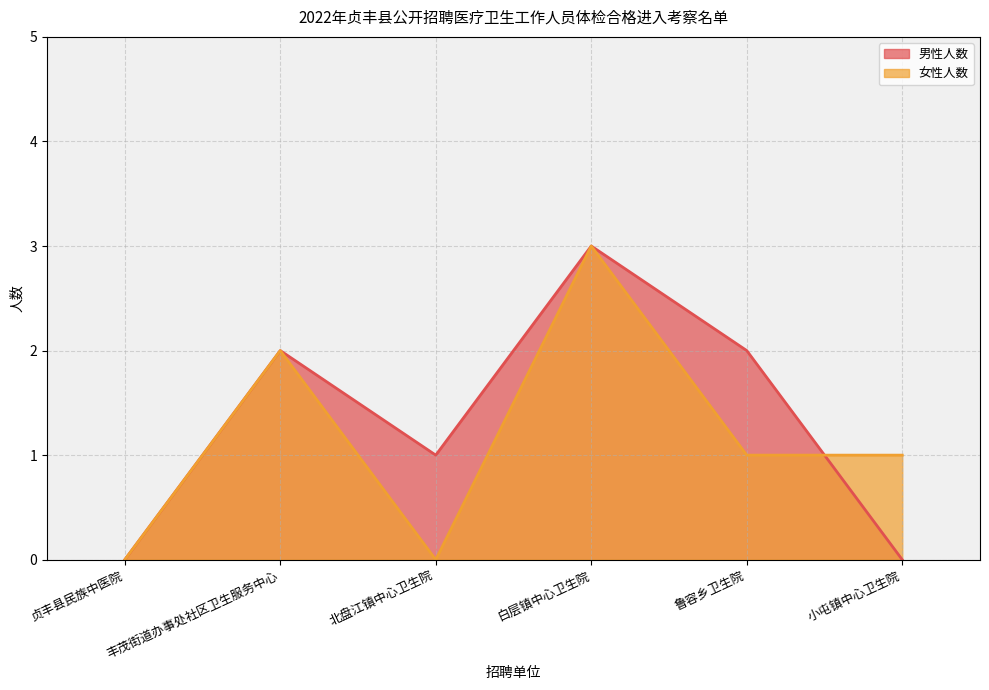

Reading left to right, what are all the values shown in this chart?

男性人数: 贞丰县民族中医院=0	丰茂街道办事处社区卫生服务中心=2	北盘江镇中心卫生院=1	白层镇中心卫生院=3	鲁容乡卫生院=2	小屯镇中心卫生院=0
女性人数: 贞丰县民族中医院=0	丰茂街道办事处社区卫生服务中心=2	北盘江镇中心卫生院=0	白层镇中心卫生院=3	鲁容乡卫生院=1	小屯镇中心卫生院=1